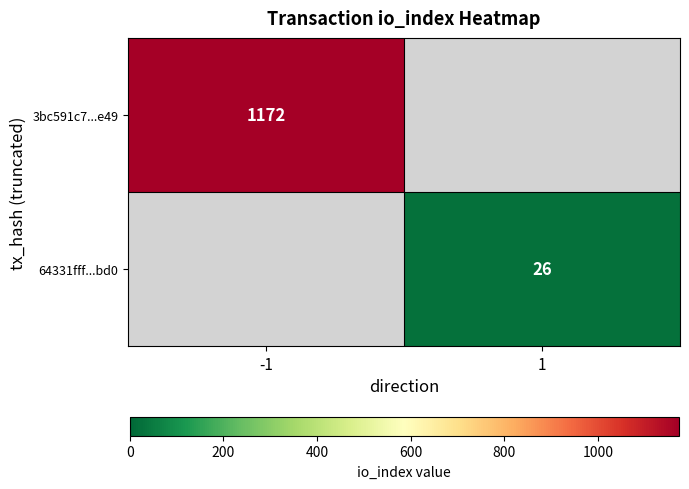

The value of 3bc591c7...e49 at -1 is 1172. True or false?

True